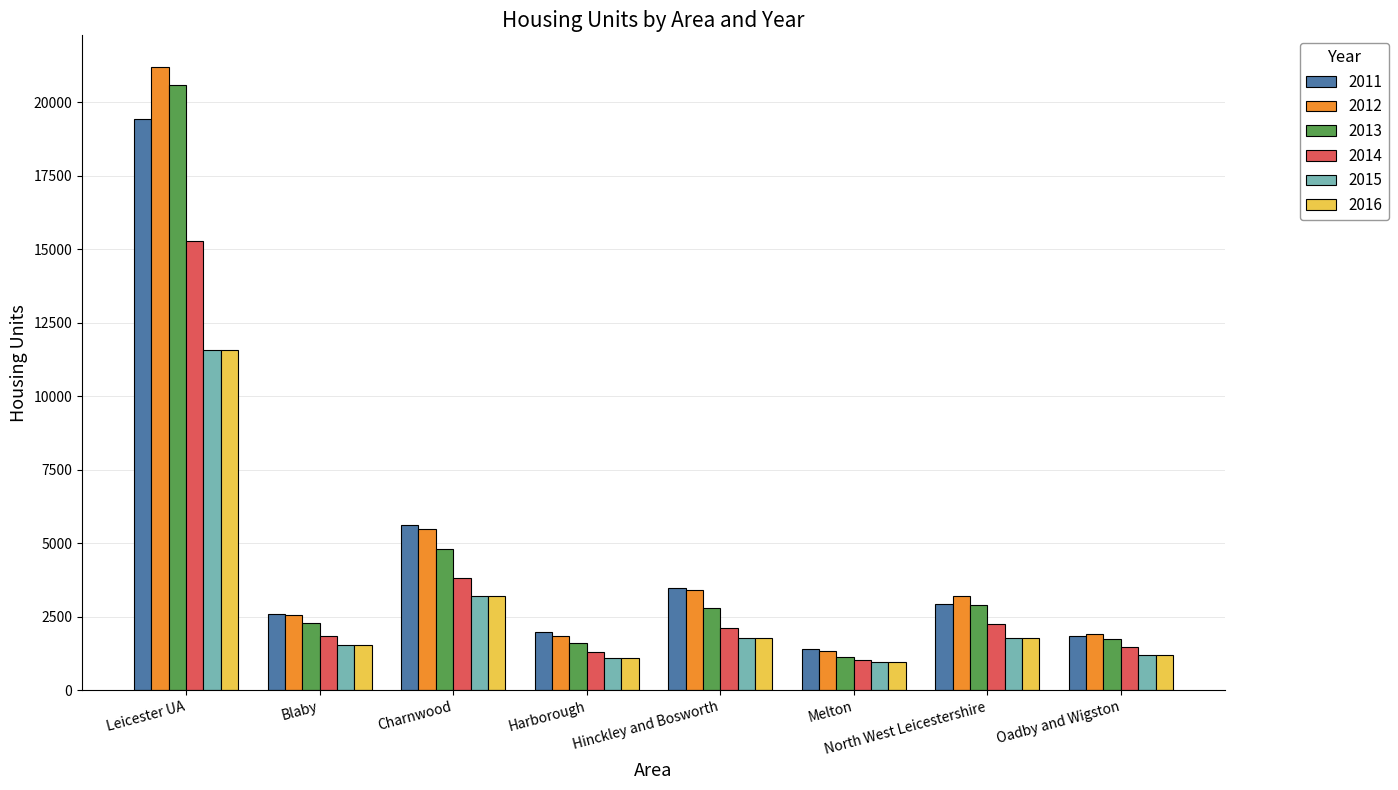

Which label corresponds to the largest value in the chart?

Leicester UA